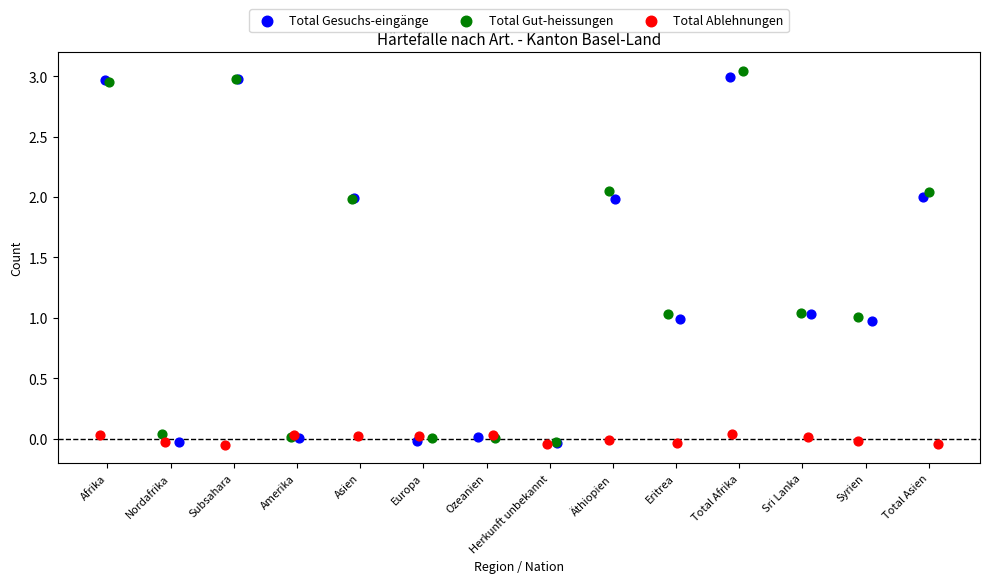

Which series reaches the maximum Y coordinate?

Total Gut-heissungen